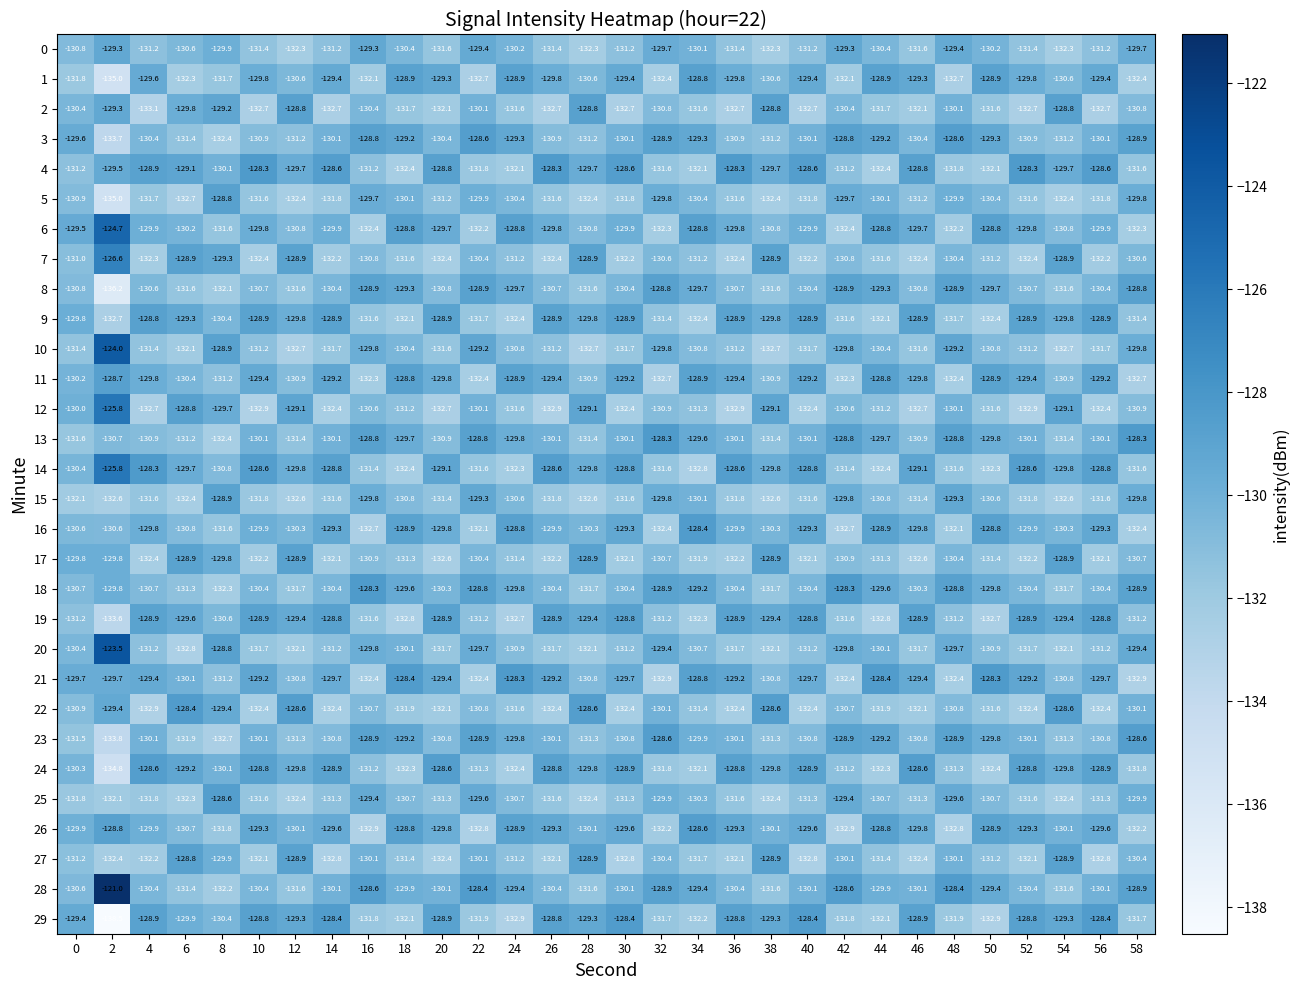

Which series has the widest spread of values?

28